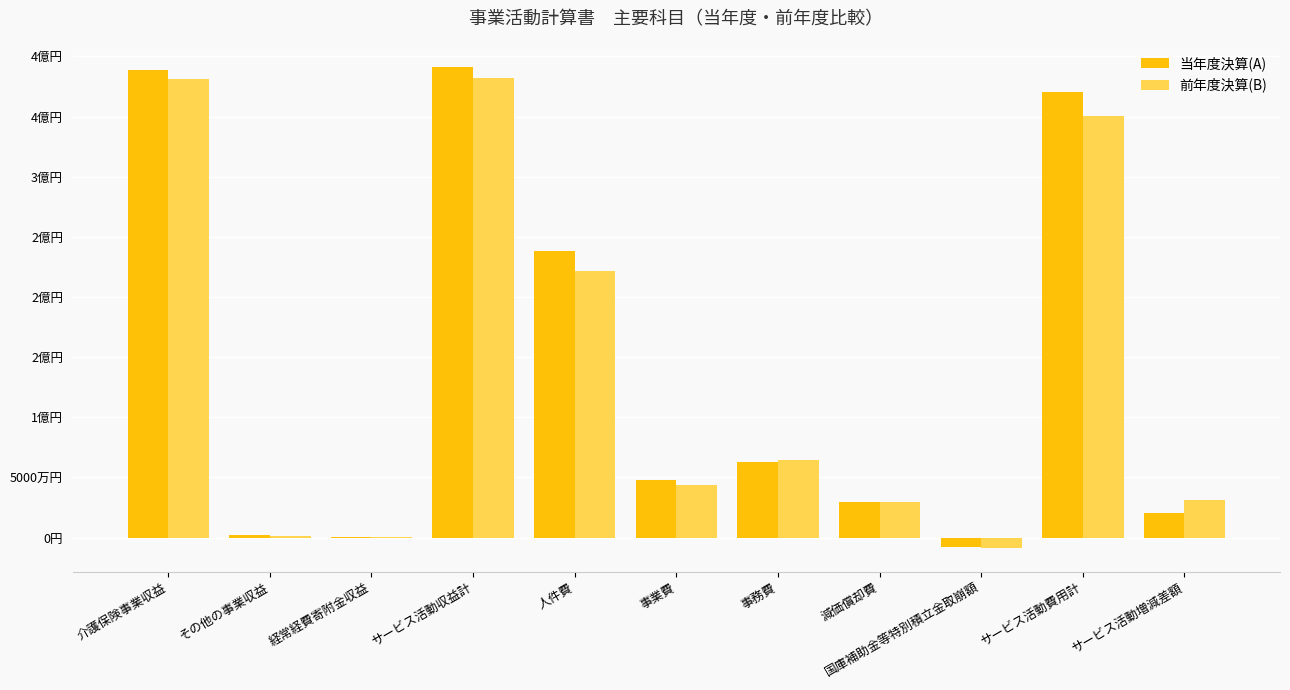

What are all the series names shown in the legend?

当年度決算(A), 前年度決算(B)